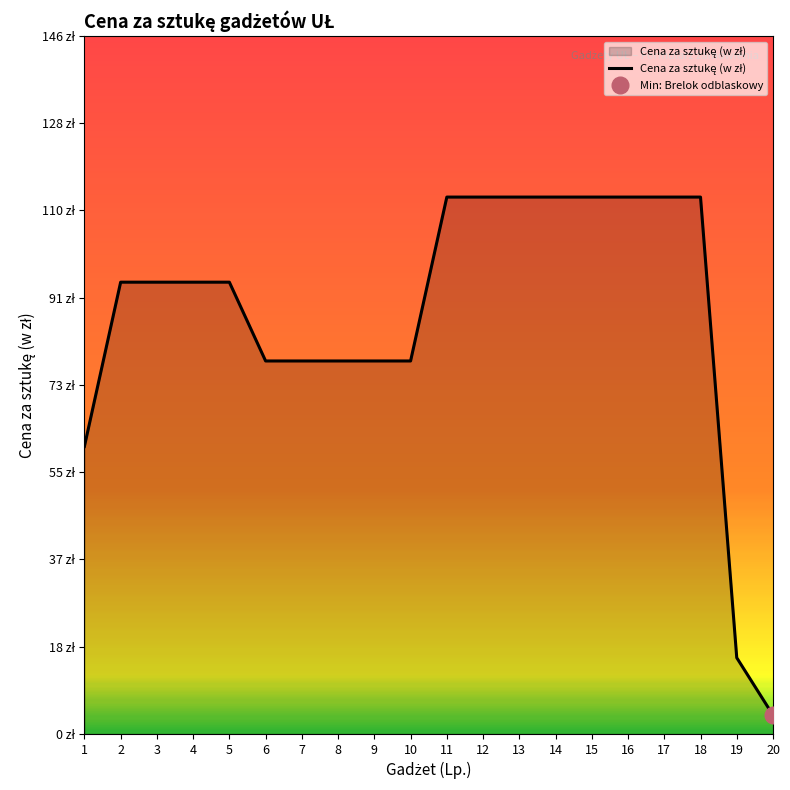

Where does the data first go above 94?

2